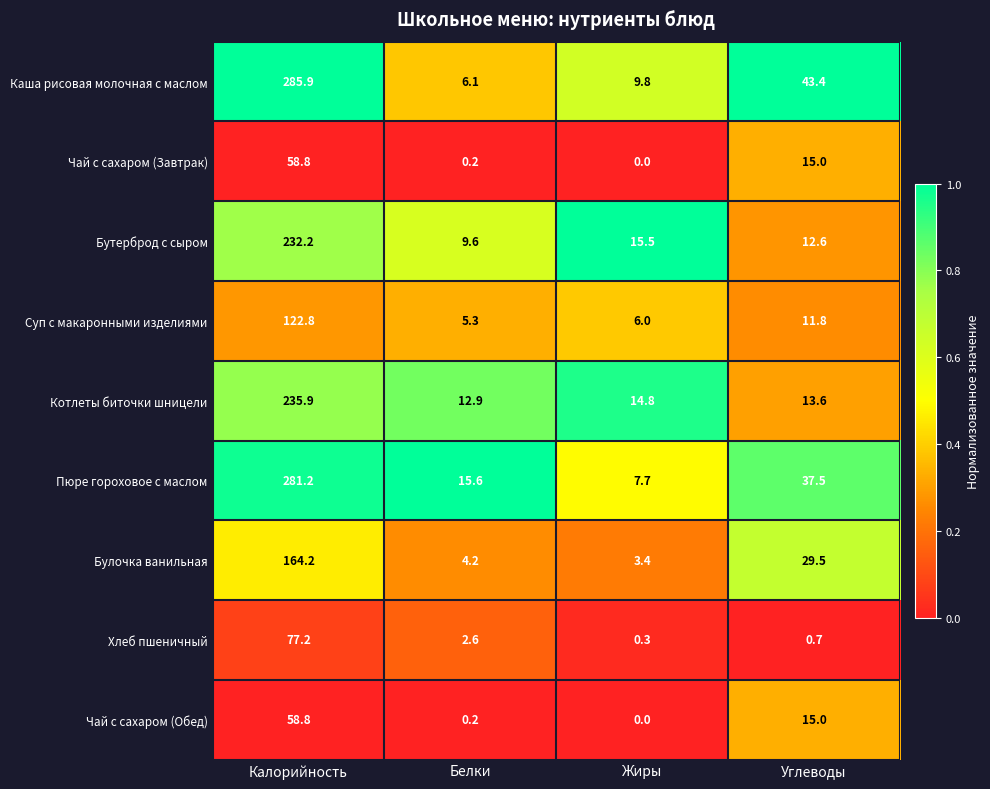

Which series has the largest total across all categories?

Каша рисовая молочная с маслом